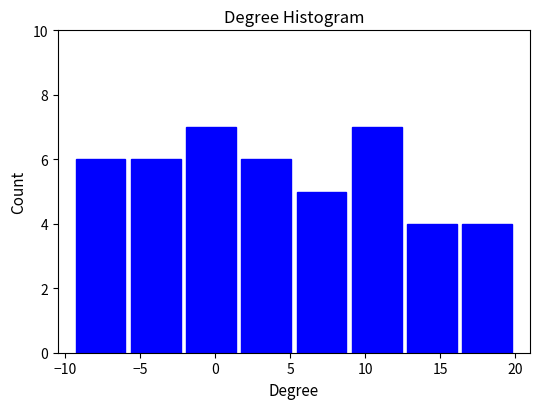

Reading left to right, list every bar in this chart as the range it spans on the x-axis followed by its height. Neither the bar edges nor the heights are printed on the chart, so give them approximately, as read against the axes.

-9.5 to -6.0: 6
-6.0 to -2.0: 6
-2.0 to 1.5: 7
1.5 to 5.5: 6
5.5 to 9.0: 5
9.0 to 12.5: 7
12.5 to 16.5: 4
16.5 to 20.0: 4